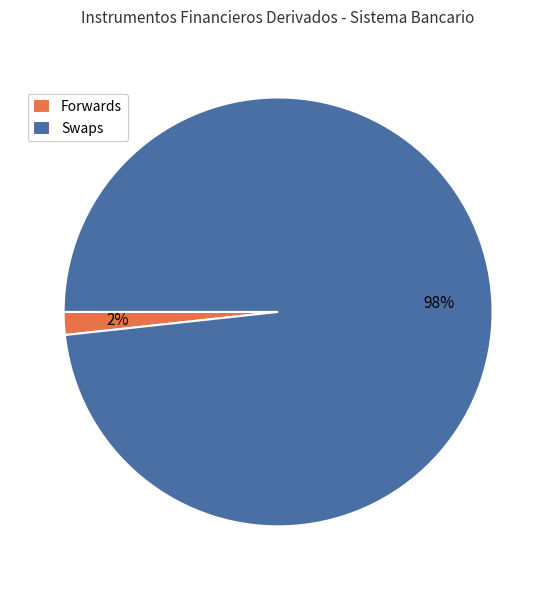

To the nearest percent, what is the combined percentage of Forwards and Swaps?

100%